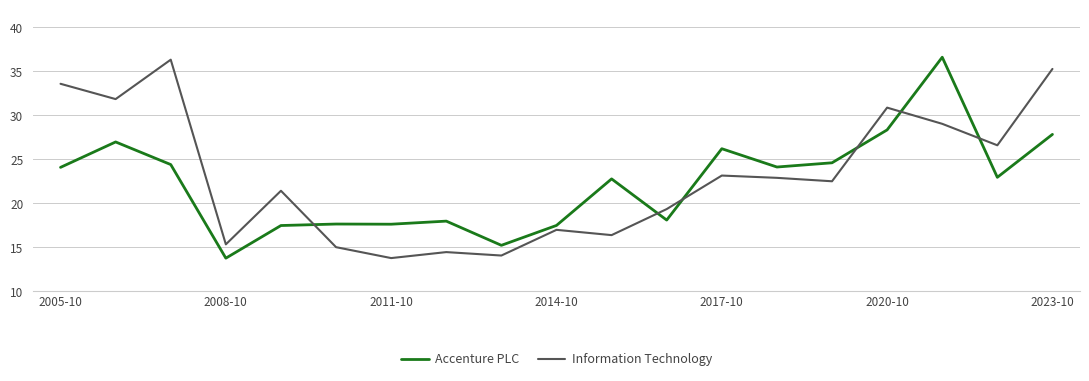

What is the lowest value of the Information Technology series?

13.8